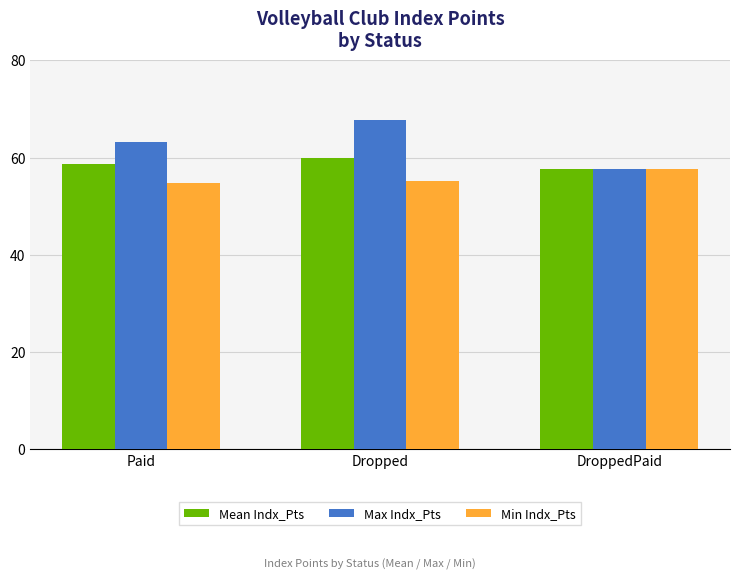

Reading left to right, what are all the values shown in this chart?

Mean Indx_Pts: 58.7	60.0	57.7
Max Indx_Pts: 63.2	67.8	57.7
Min Indx_Pts: 54.7	55.3	57.7